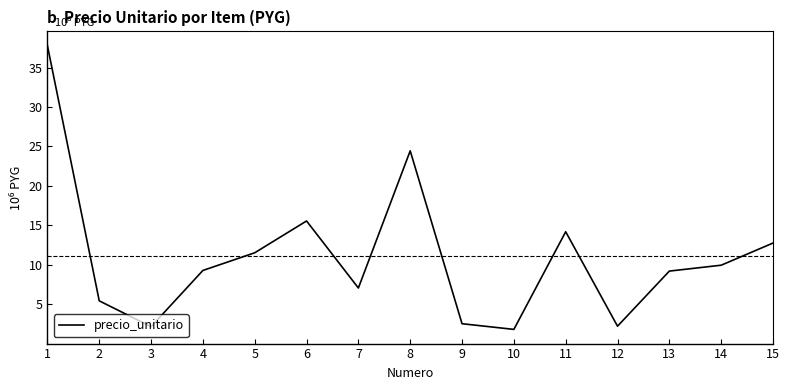

Which label corresponds to the smallest value in the chart?

10